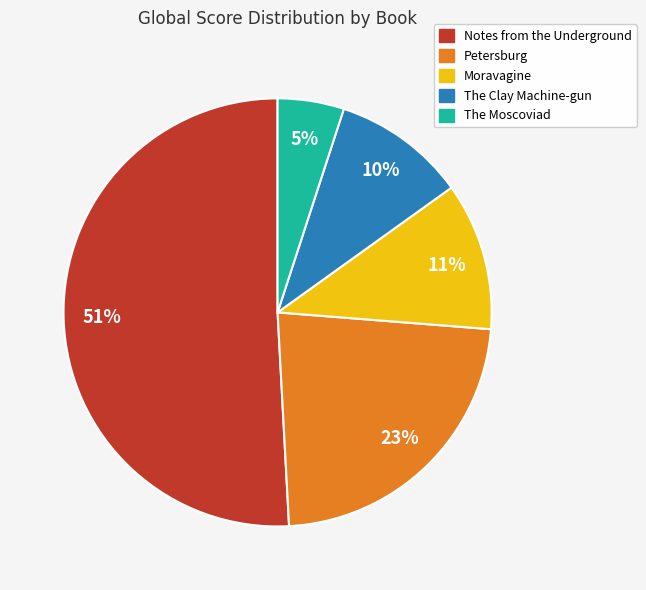

How many slices are in this pie chart?

5